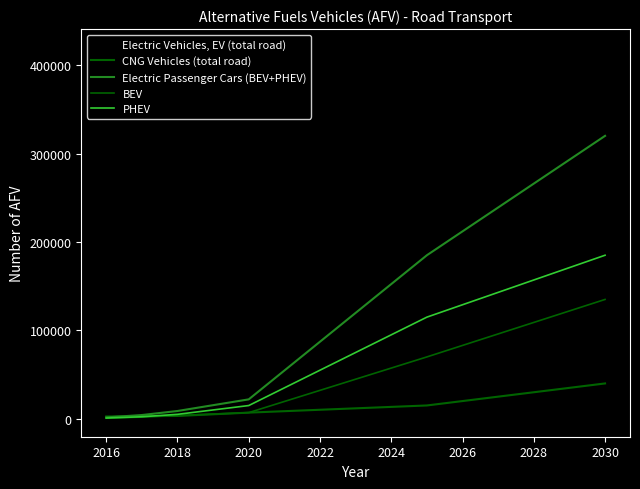

Count the number of data series in this chart.

5